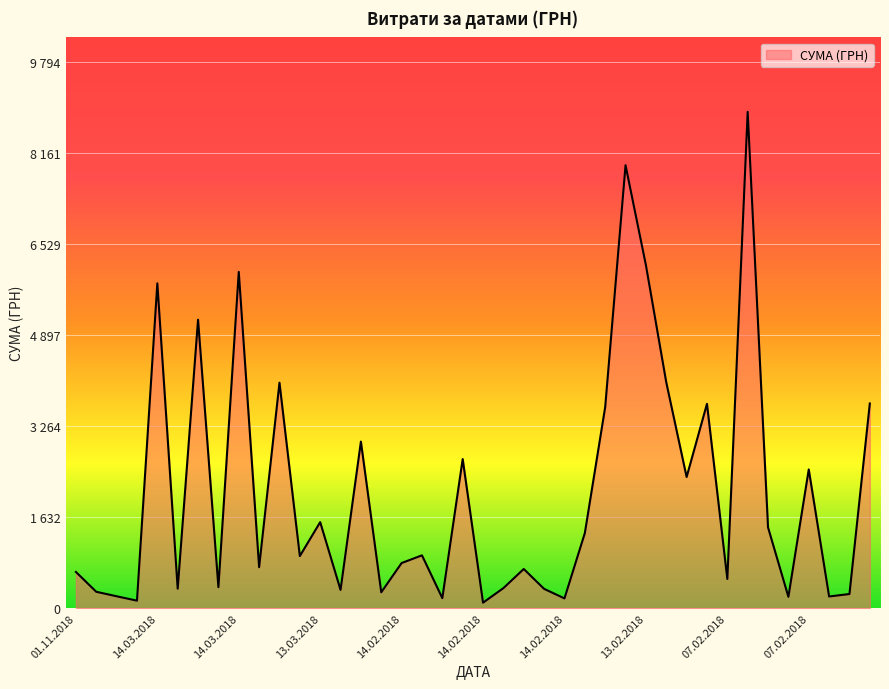

Reading left to right, list all the values displayed in this chart.

01.11.2018=650.0	01.06.2018=294.3	10.05.2018=213.6	23.03.2018=135.0	14.03.2018=5827.3	14.03.2018=349.6	14.03.2018=5174.9	14.03.2018=377.0	14.03.2018=6032.7	13.03.2018=735.0	13.03.2018=4045.0	13.03.2018=935.0	13.03.2018=1543.5	02.03.2018=328.0	16.02.2018=2988.0	14.02.2018=285.0	14.02.2018=810.0	14.02.2018=947.7	14.02.2018=180.0	14.02.2018=2675.0	14.02.2018=99.0	14.02.2018=360.0	14.02.2018=703.0	14.02.2018=346.5	14.02.2018=175.5	14.02.2018=1346.4	13.02.2018=3606.6	13.02.2018=7946.0	13.02.2018=6155.2	13.02.2018=4052.4	07.02.2018=2353.0	07.02.2018=3665.6	07.02.2018=523.9	07.02.2018=8903.7	07.02.2018=1448.9	07.02.2018=203.8	07.02.2018=2488.2	07.02.2018=209.9	07.02.2018=253.9	07.02.2018=3672.0